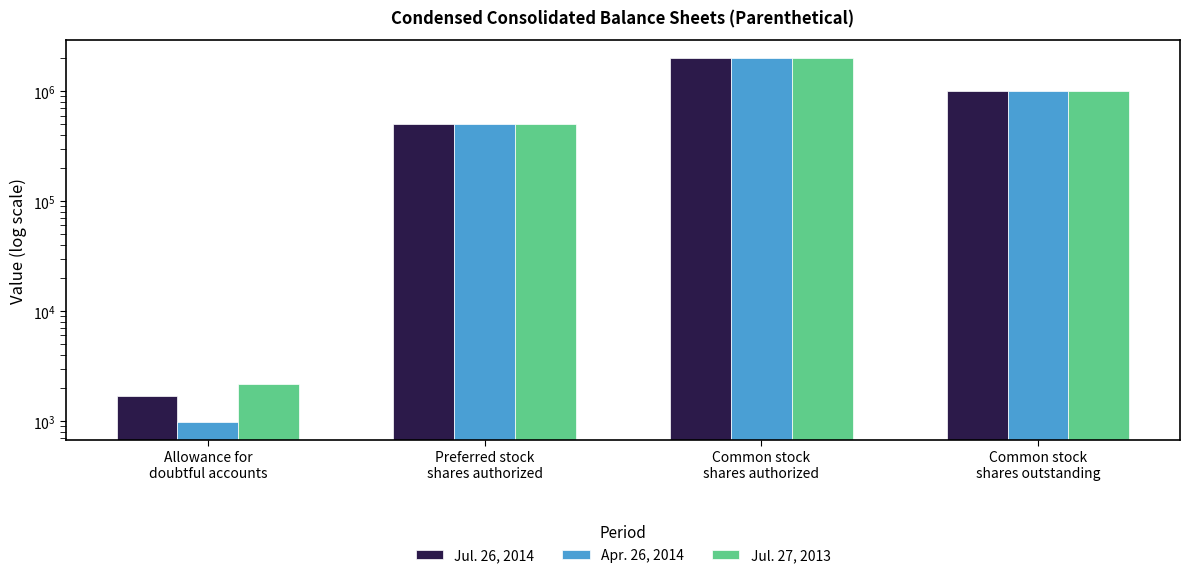

What is the label of the 3rd bar from the left?

Common stock
shares authorized